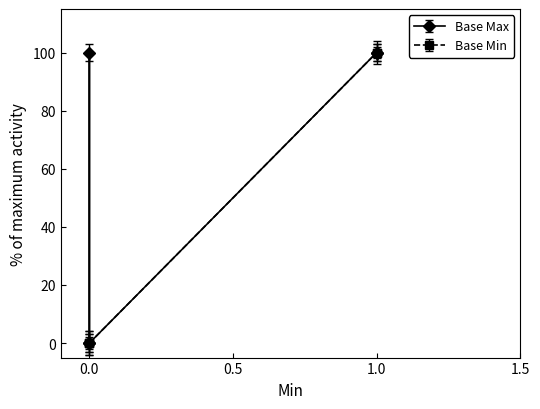

At which label does Base Min reach its peak?

1